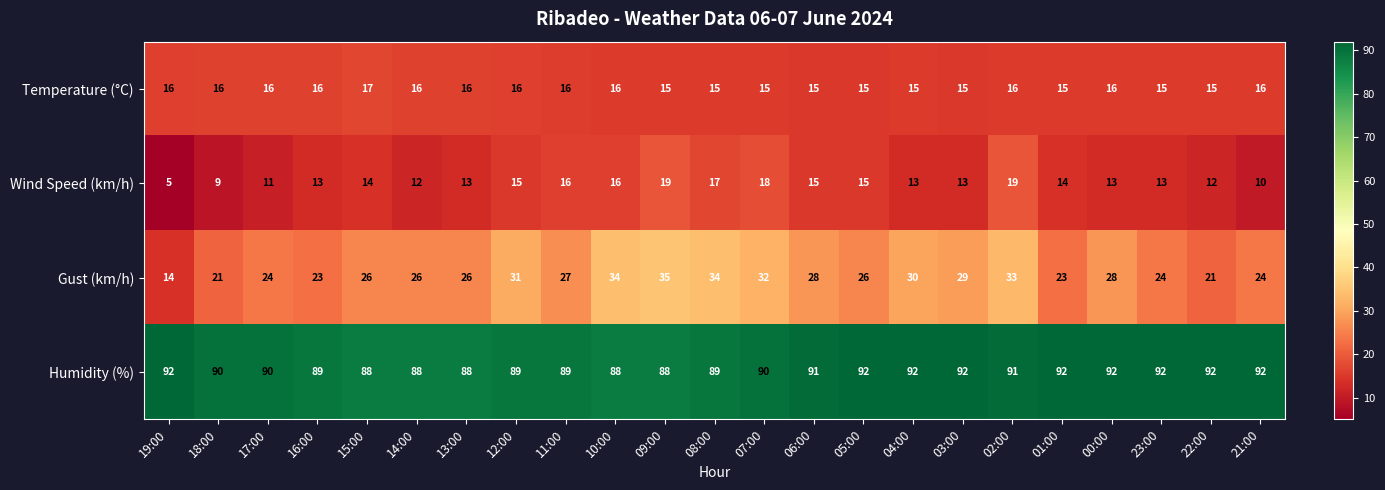

What is the approximate value of Temperature (°C) at 08:00?

15